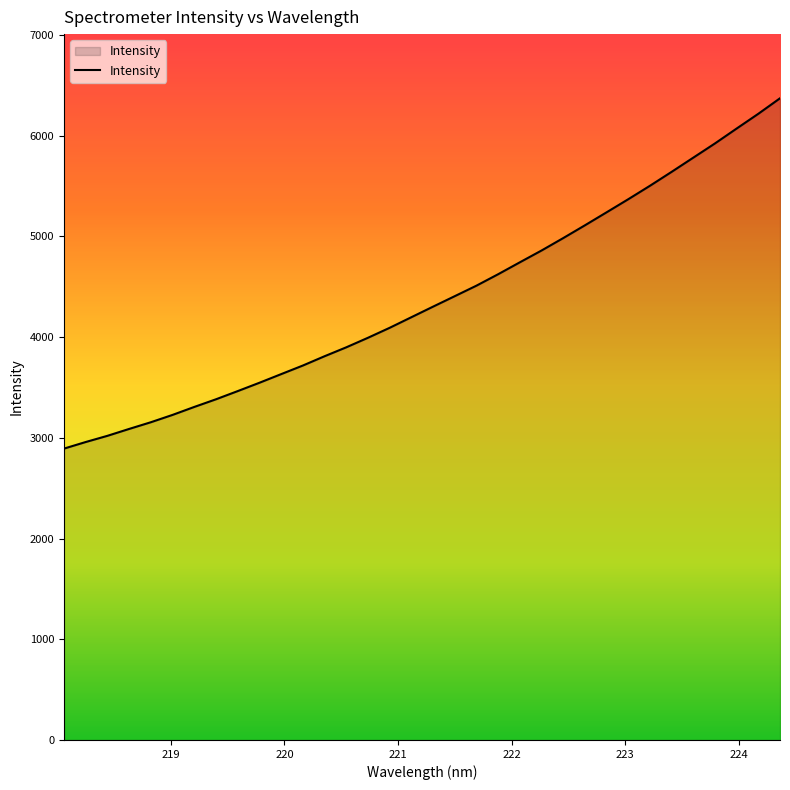

What is the minimum value shown in the chart?

2893.0